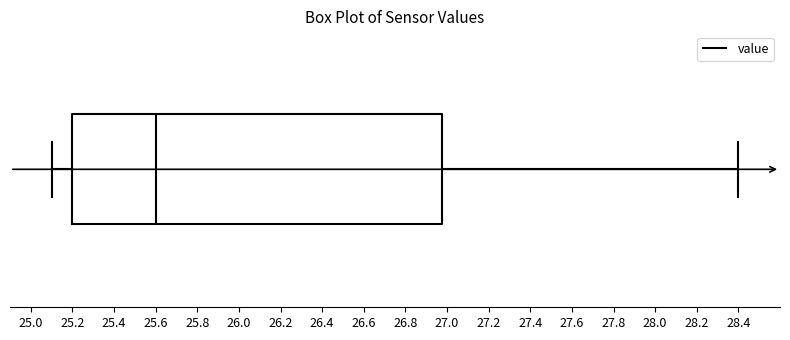

Where does the right whisker of the box end on the x-axis? The values are not printed on the chart, so give them approximately, as read against the axis.

28.40